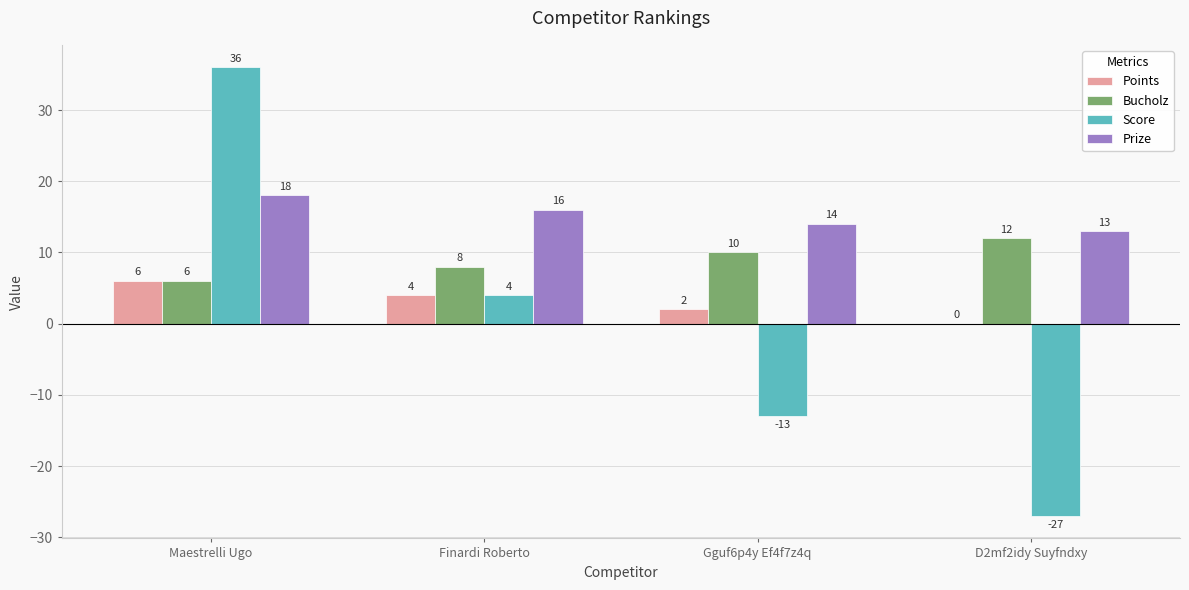

Which series has the largest total across all categories?

Prize